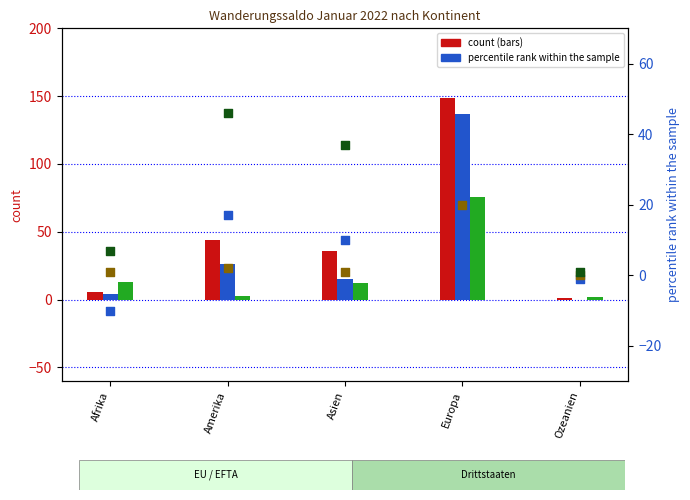

What is the total value across all series at Ozeanien?

3